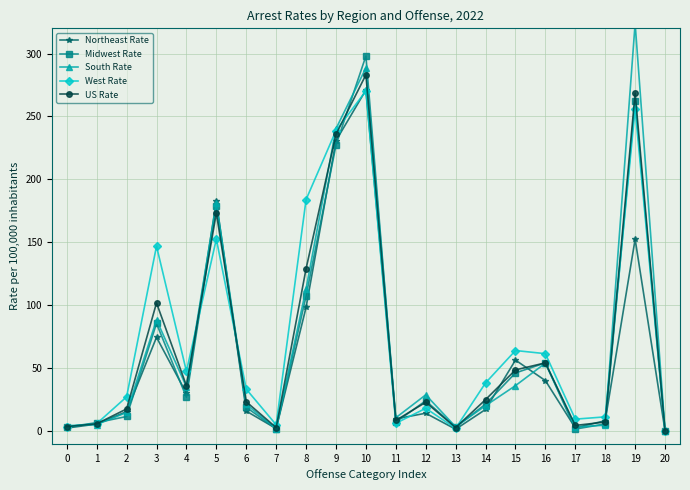

Is the value of Northeast Rate at 12 greater than the value of Midwest Rate at 15?

No